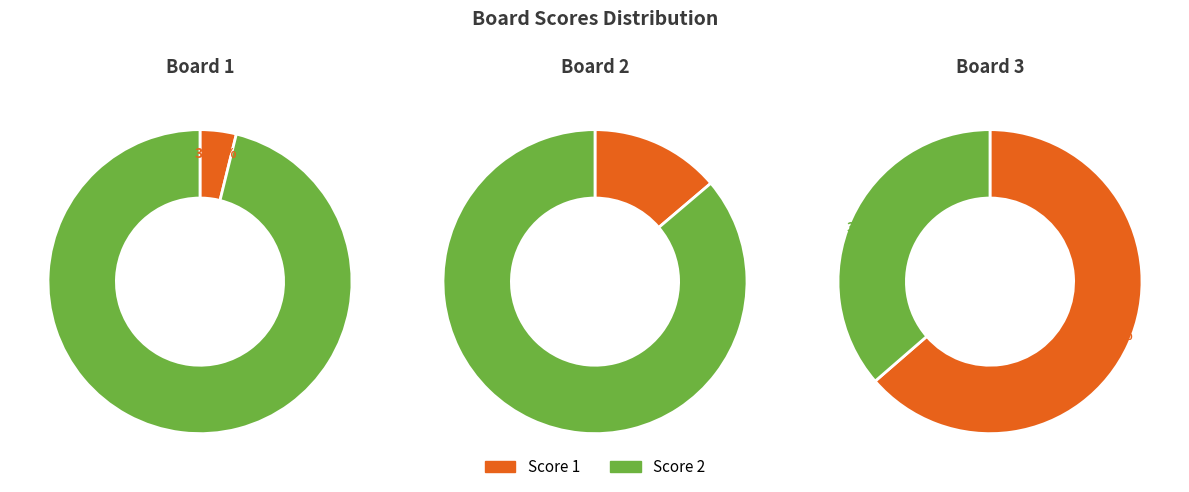

Rank the categories by value from lowest to highest.

Board 1, Board 2, Board 3